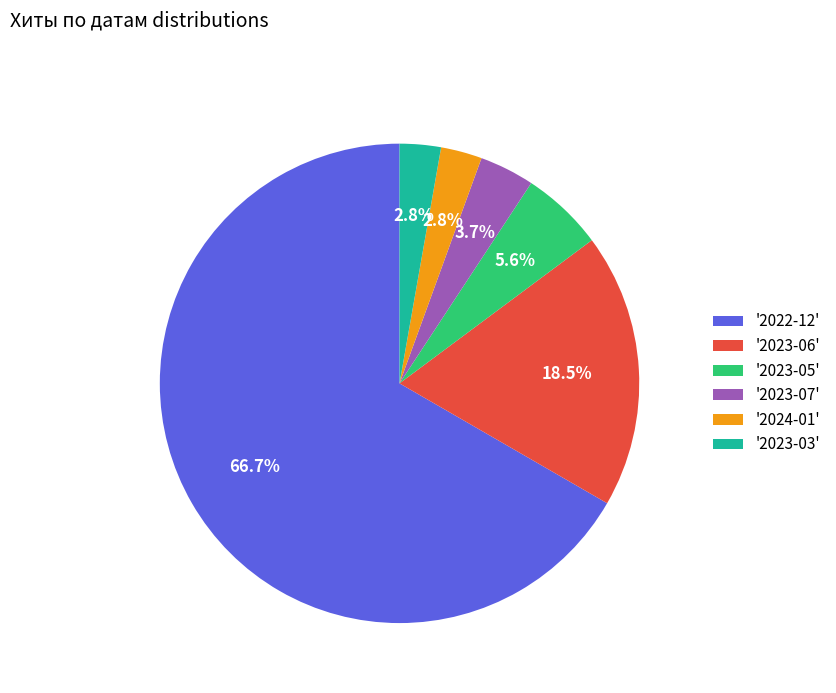

What portion of the pie excludes '2024-01'?

97.2%